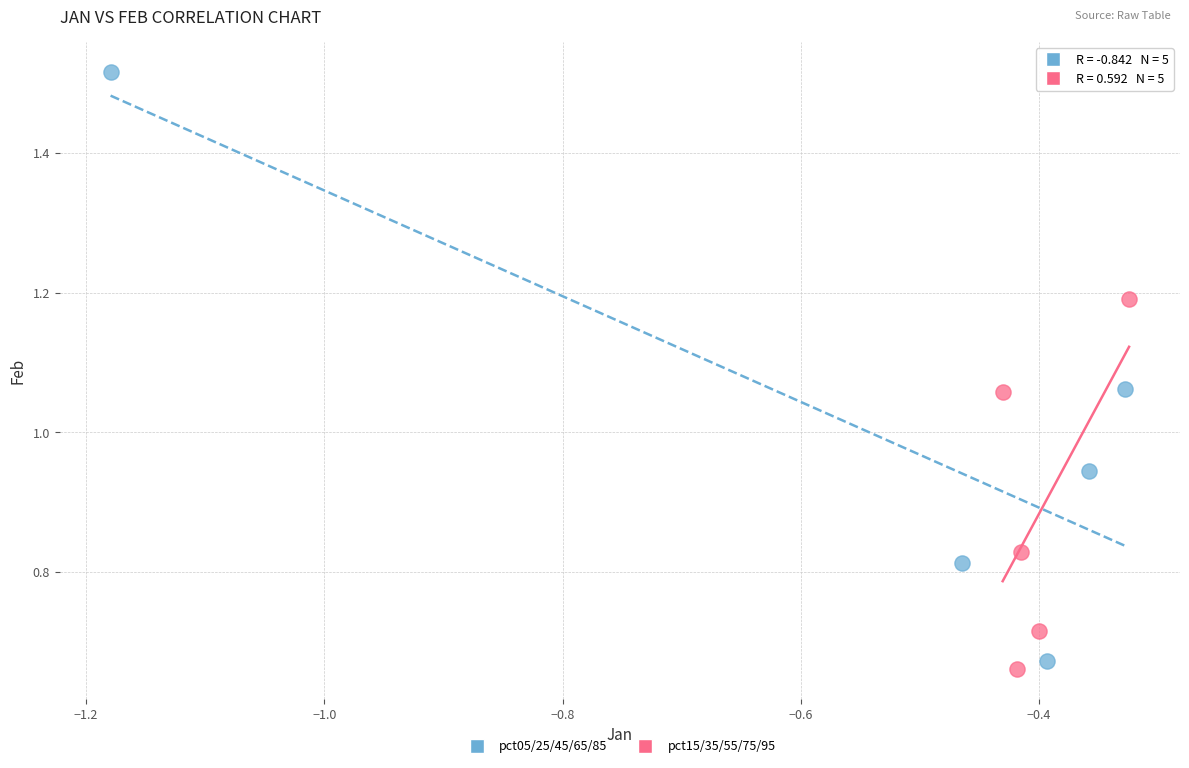

What are all the series names shown in the legend?

pct05/25/45/65/85, pct15/35/55/75/95